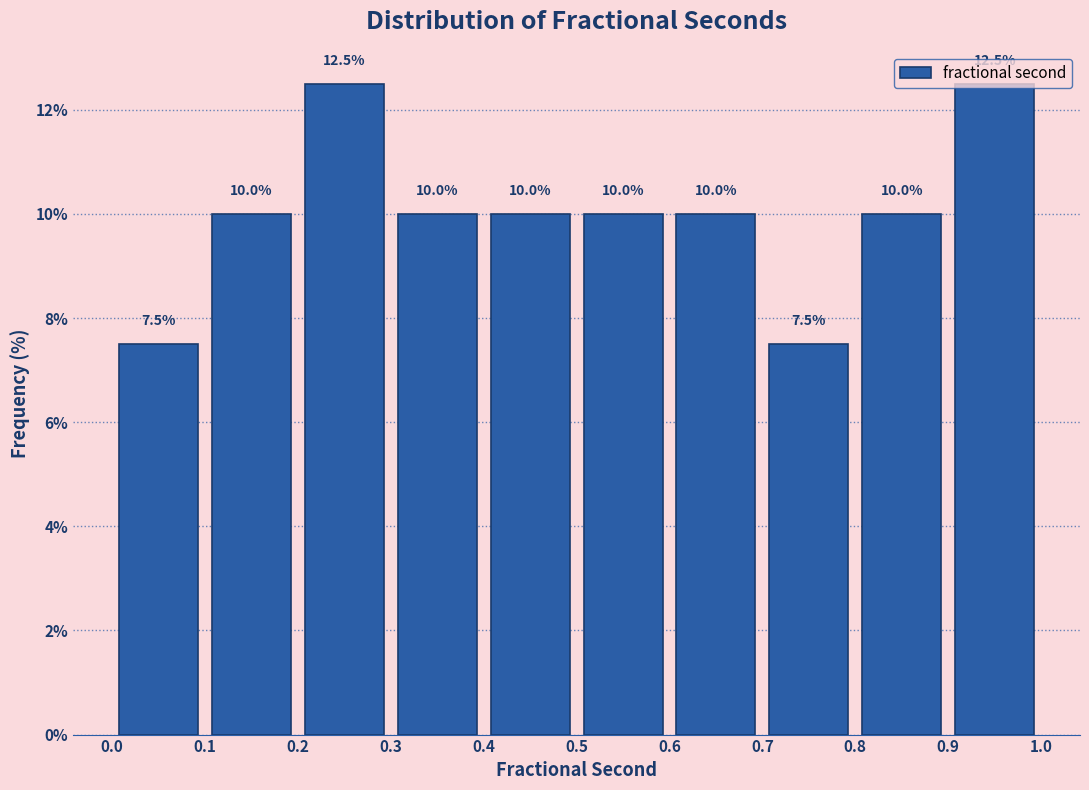

Reading left to right, list every bar in this chart as the range it spans on the x-axis followed by its height.

0.0 to 0.1: 7.5
0.1 to 0.2: 10.0
0.2 to 0.3: 12.5
0.3 to 0.4: 10.0
0.4 to 0.5: 10.0
0.5 to 0.6: 10.0
0.6 to 0.7: 10.0
0.7 to 0.8: 7.5
0.8 to 0.9: 10.0
0.9 to 1.0: 12.5